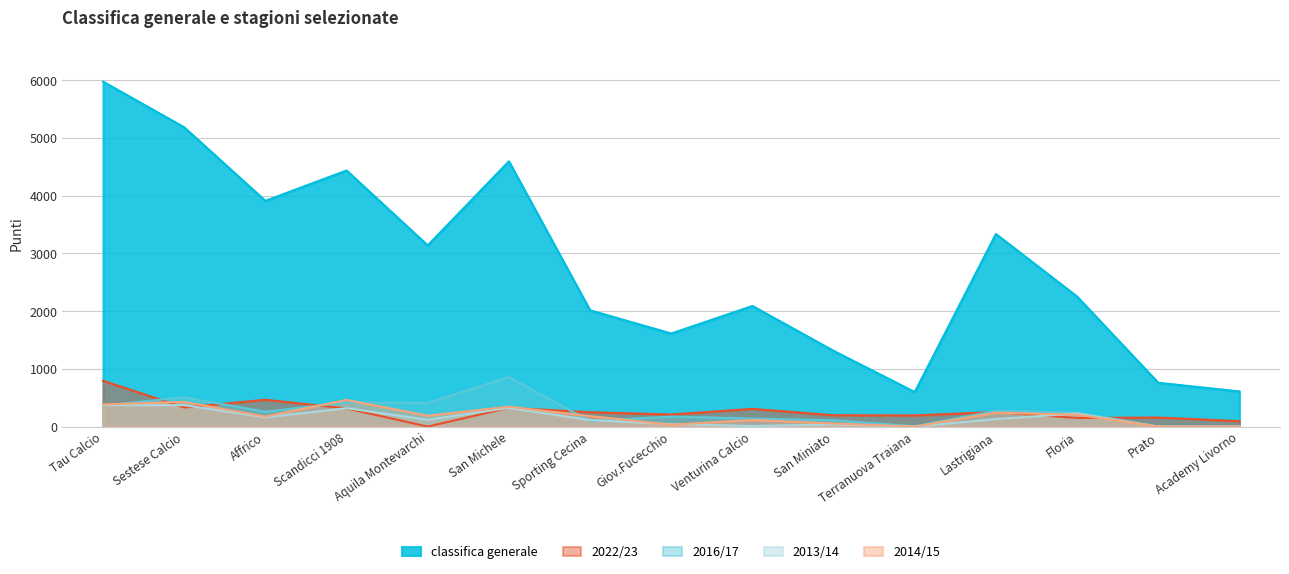

Which series has the largest total across all categories?

classifica generale